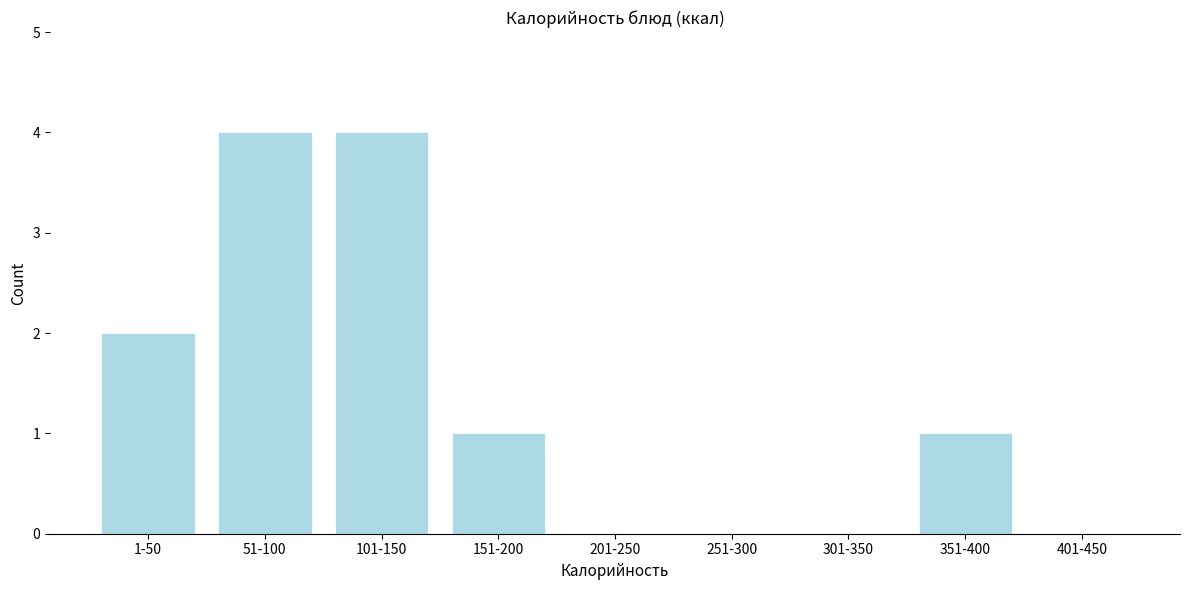

Reading left to right, list all the values displayed in this chart.

1-50=2	51-100=4	101-150=4	151-200=1	201-250=0	251-300=0	301-350=0	351-400=1	401-450=0